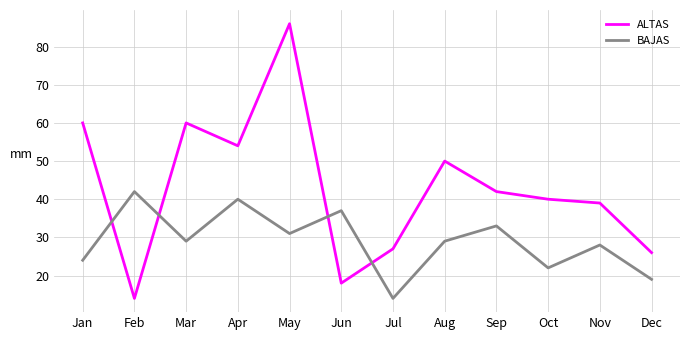

At which category is the sum across all series the highest?

May